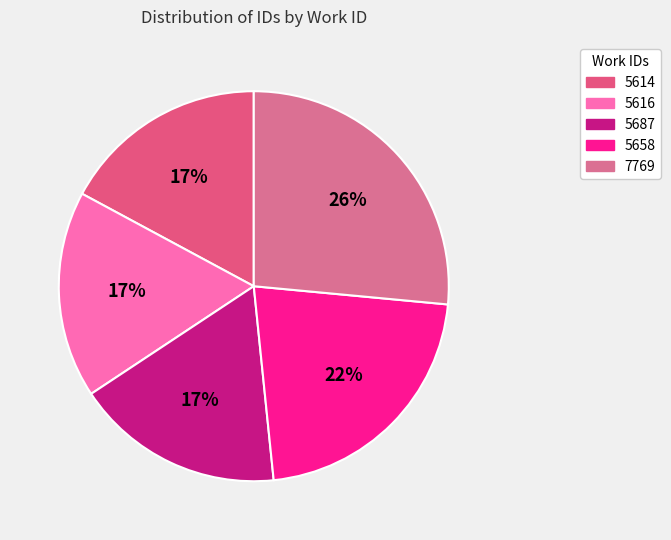

Which category has the smallest portion of the pie?

5614